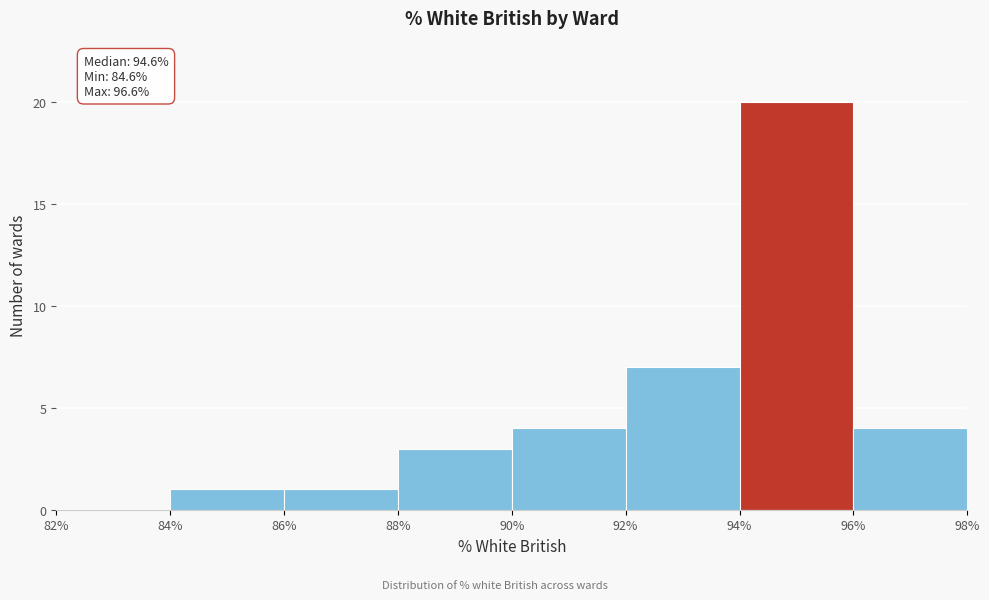

Over which range of the x-axis is the bar tallest?

94% to 96%